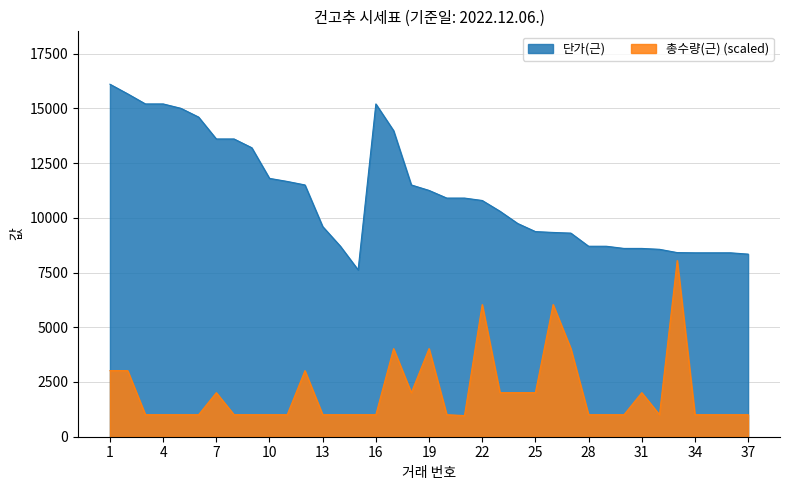

Which category has the highest value in the 총수량(근) series?

33